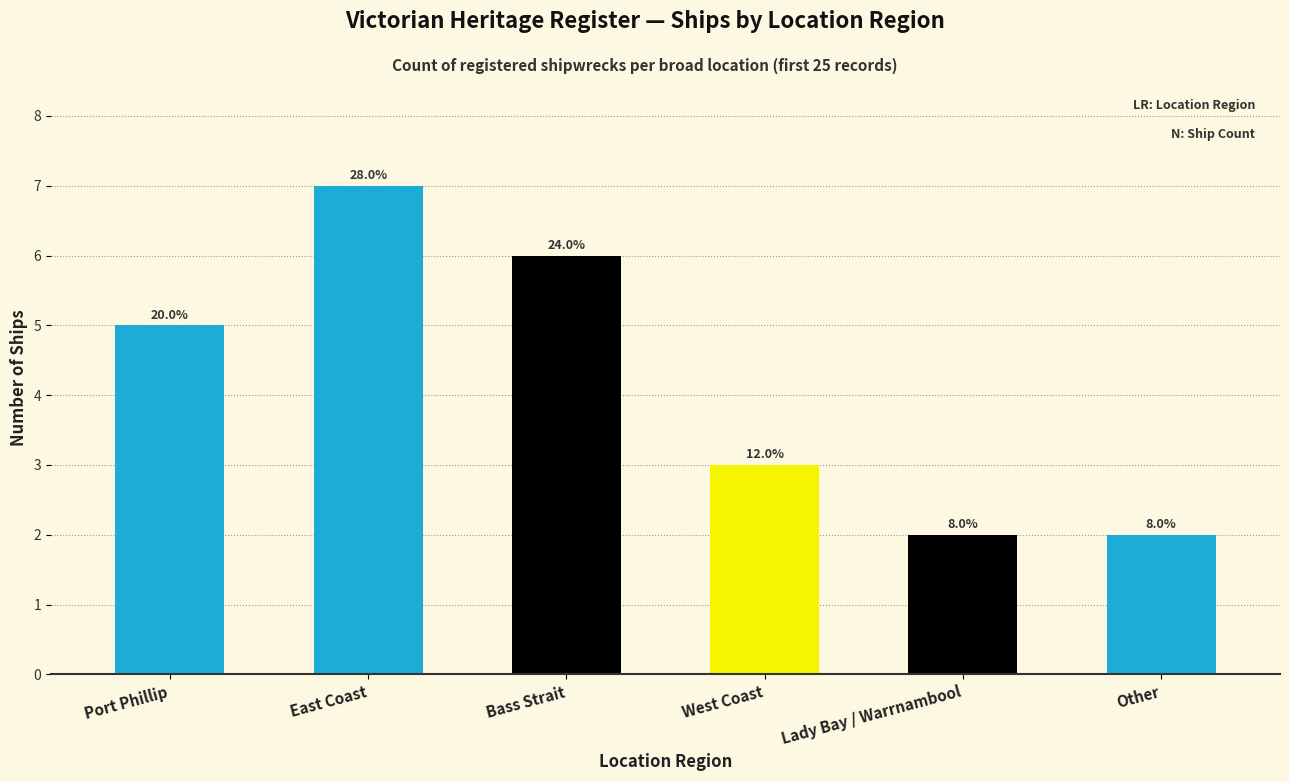

How many bars are there in total?

6